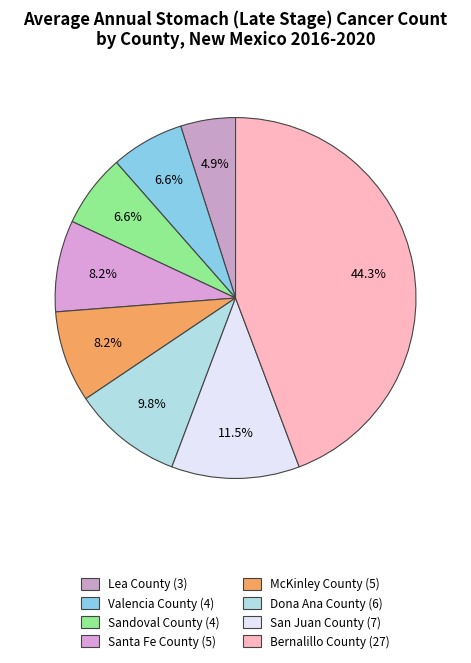

What is the total percentage of Dona Ana County and Lea County?

14.8%